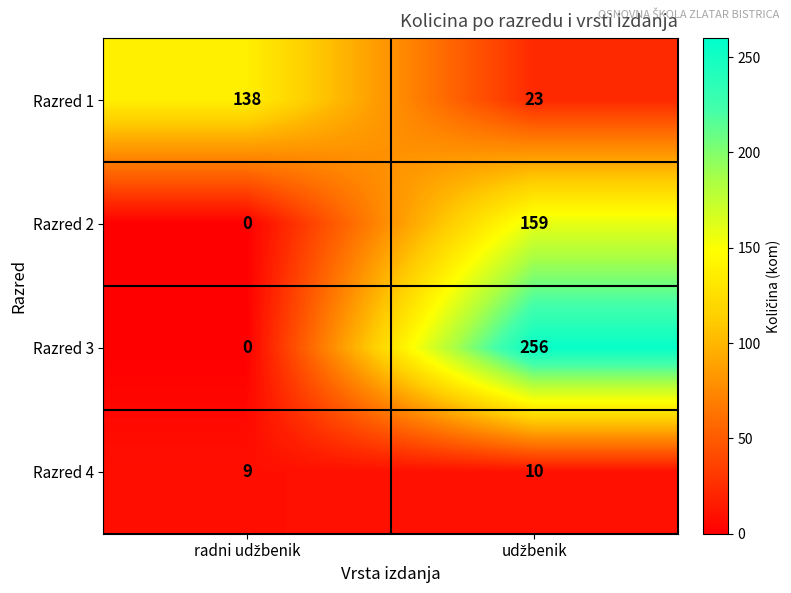

What is the average value of the Razred 2 series?

80